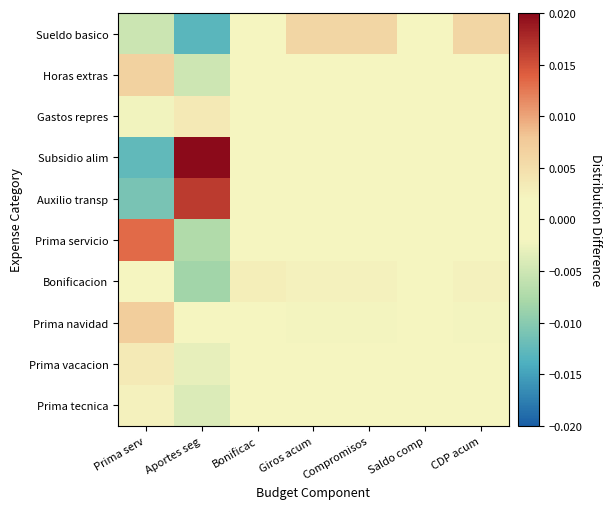

At CDP acum, list the series in order from smallest to largest.

Prima navidad, Subsidio alim, Prima servicio, Auxilio transp, Horas extras, Gastos repres, Prima vacacion, Prima tecnica, Bonificacion, Sueldo basico